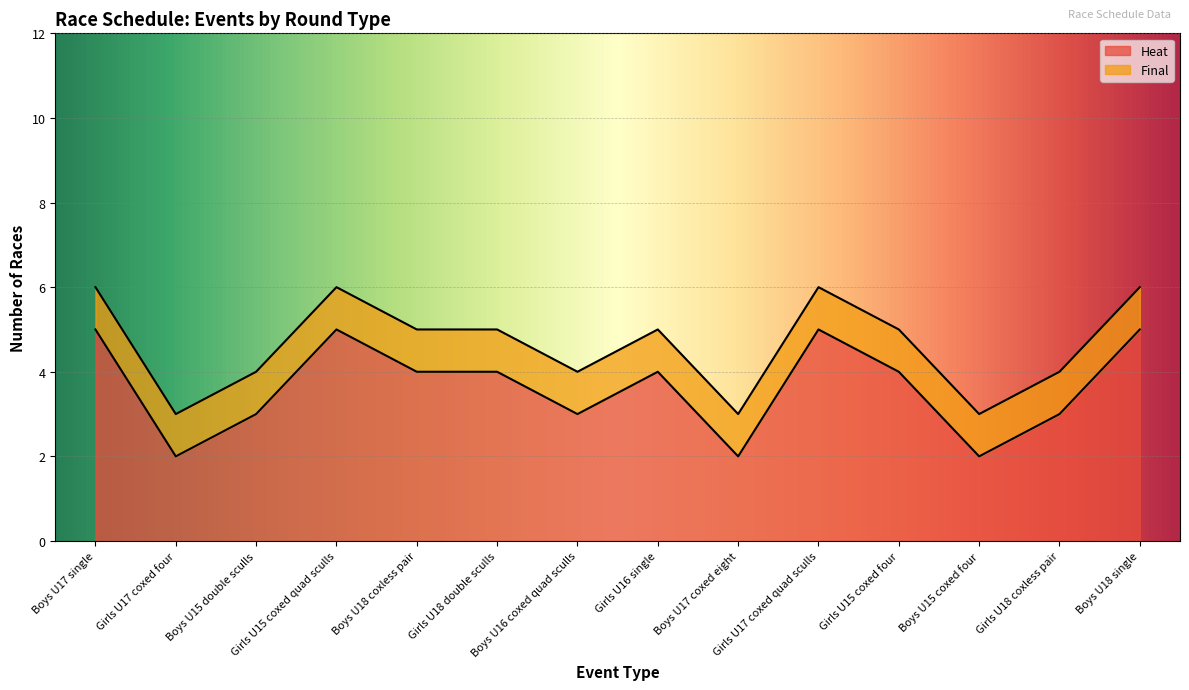

The chart shows a value of 0 at Girls U17 coxed four. True or false?

False